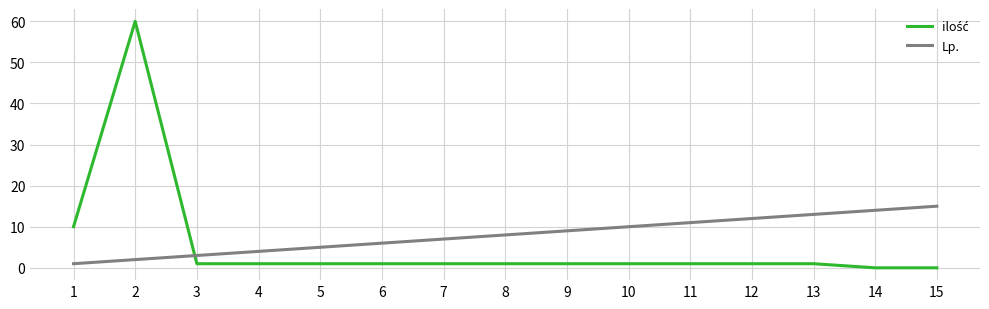

What is the minimum value for Lp.?

1